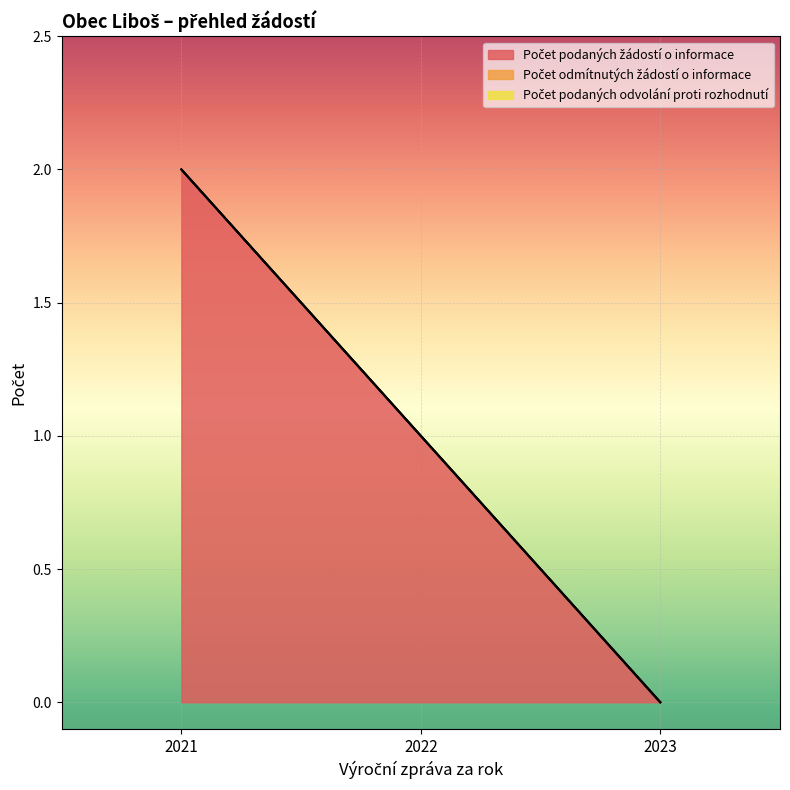

How many lines are shown in the chart?

3